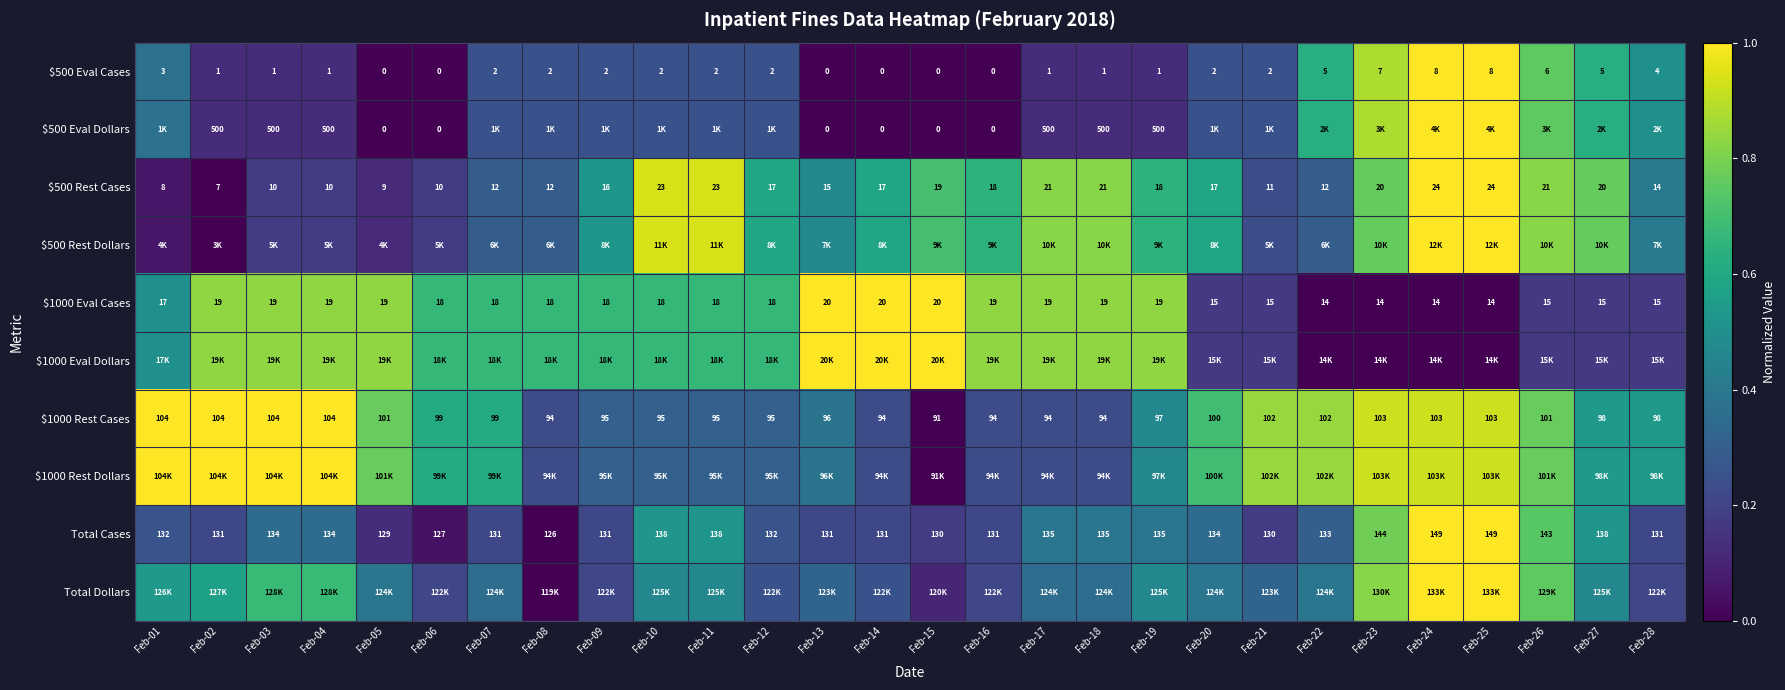

At how many categories does at least one series exceed 0?

28